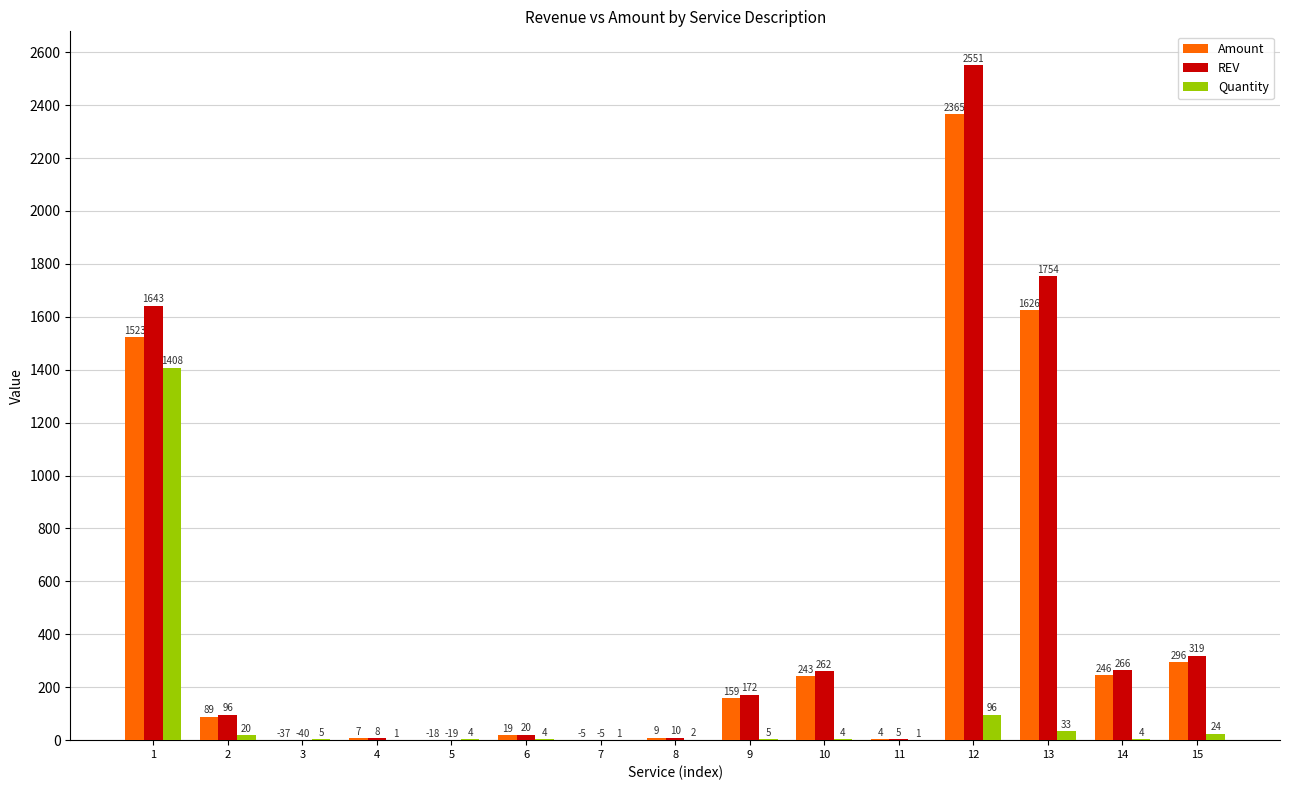

What is the sum of the REV values at 1 and 6?

1663.0